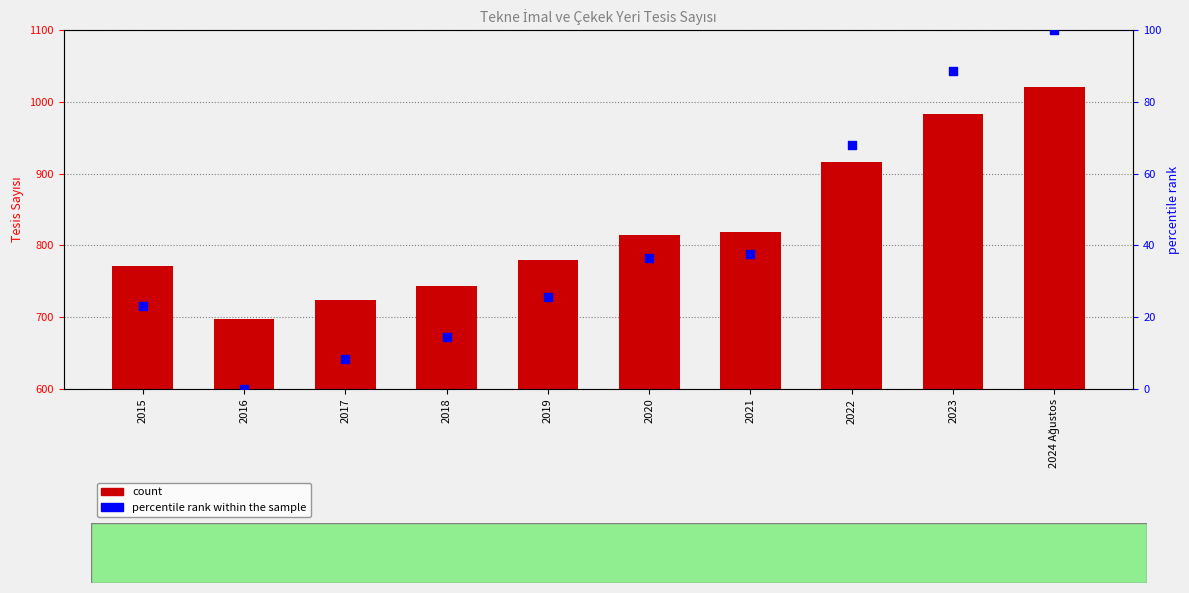

Which series reaches the maximum Y coordinate?

Tekne İmal ve Çekek Yeri Tesis Sayısı